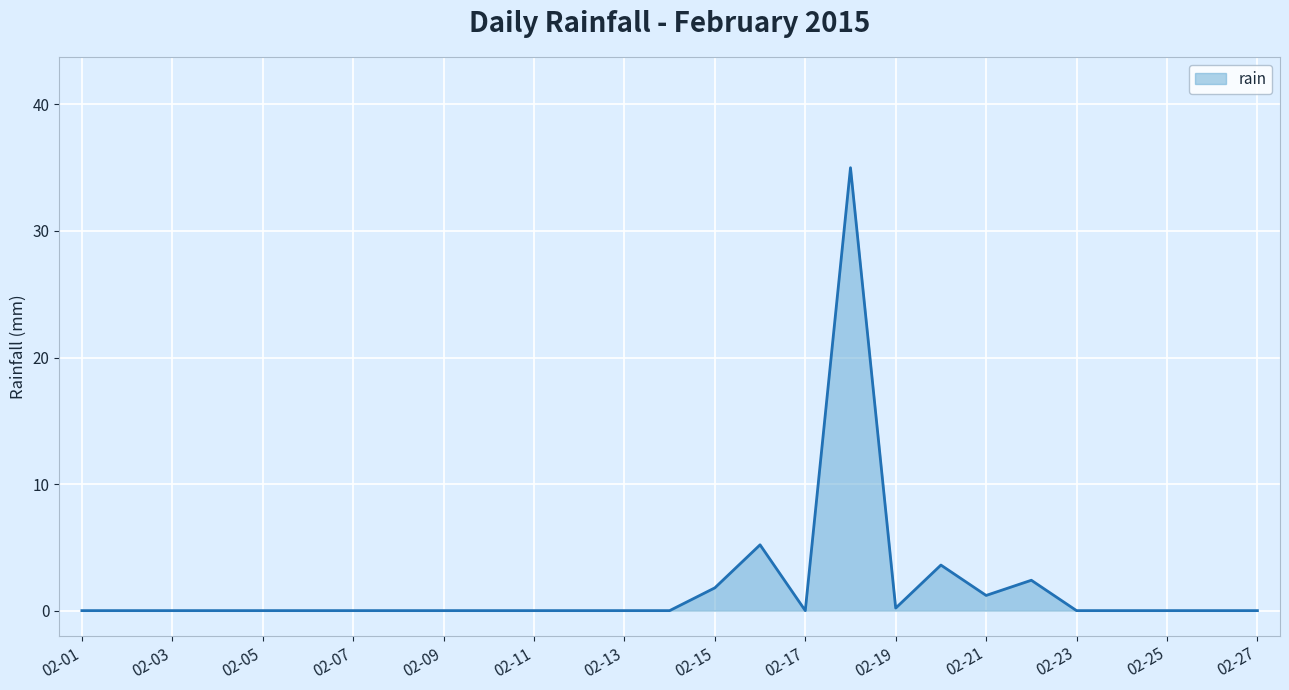

What is the greatest value displayed?

35.0